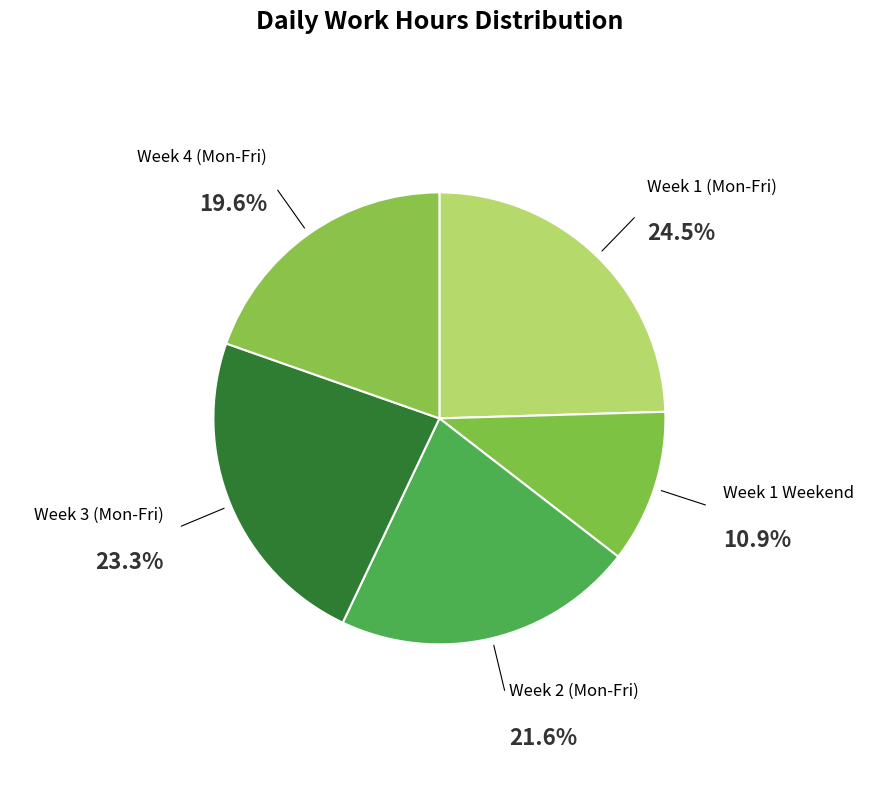

Rank the categories by value from lowest to highest.

Week 1 Weekend, Week 4 (Mon-Fri), Week 2 (Mon-Fri), Week 3 (Mon-Fri), Week 1 (Mon-Fri)